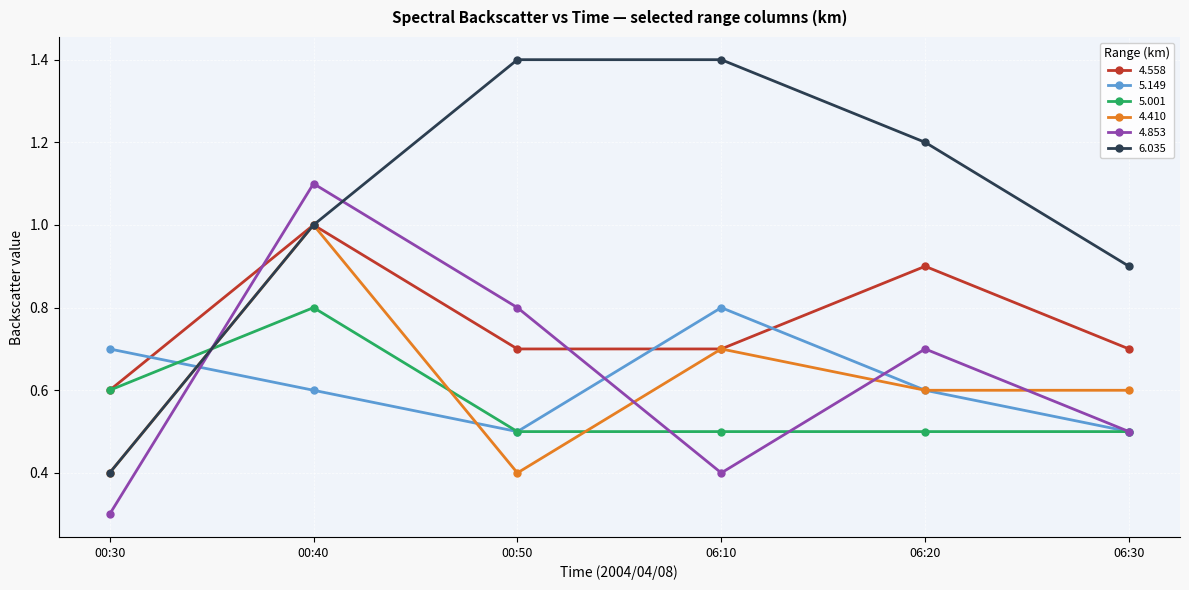

Which series changed the most between 06:10 and 06:20?

4.853